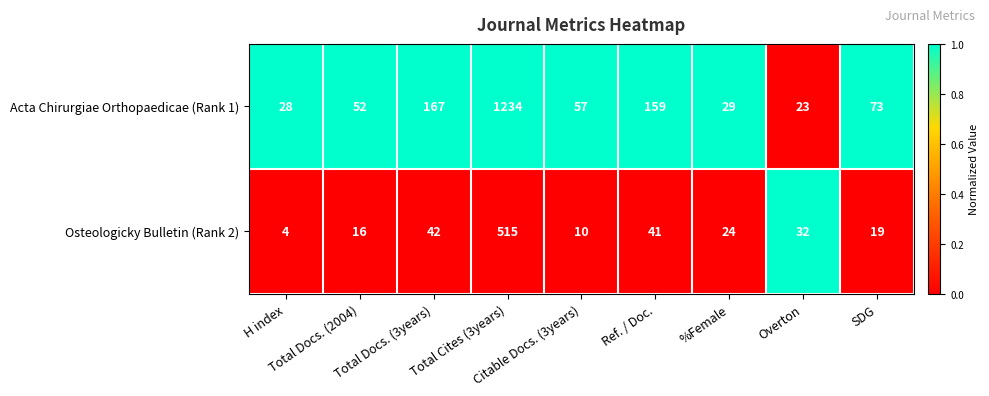

Rank the series by their maximum value, from lowest to highest.

Osteologicky Bulletin (Rank 2), Acta Chirurgiae Orthopaedicae (Rank 1)